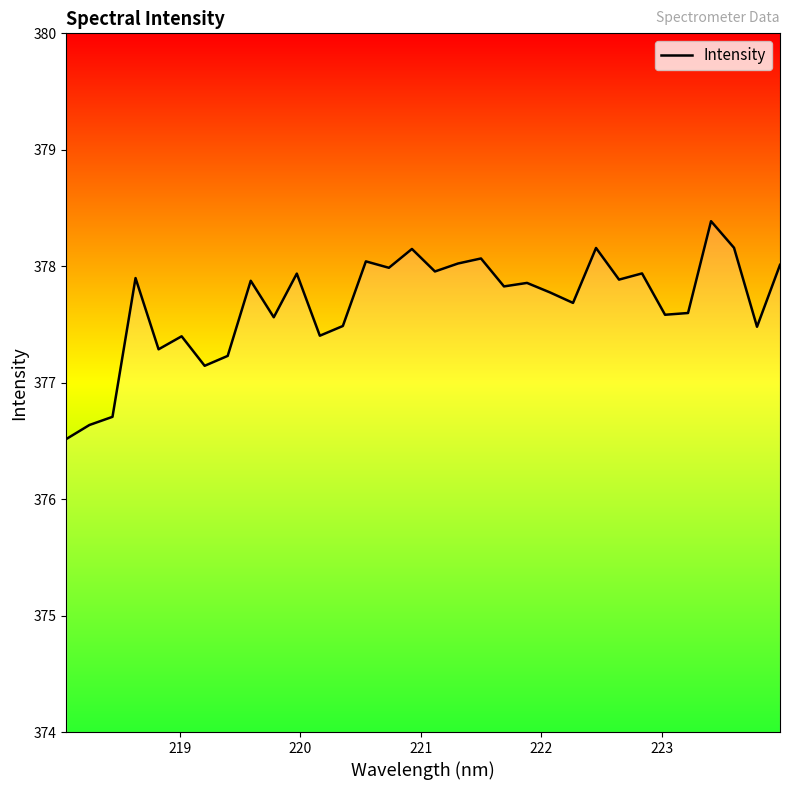

How many categories are shown in the chart?

32